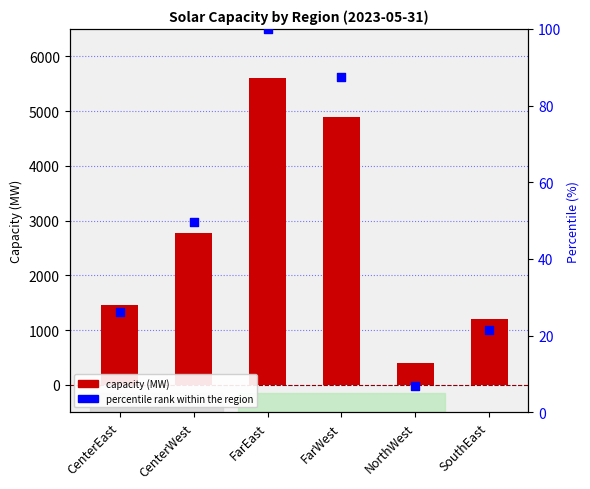

Is the value of Capacity (MW) at FarEast greater than the value of percentile rank within the region at NorthWest?

Yes